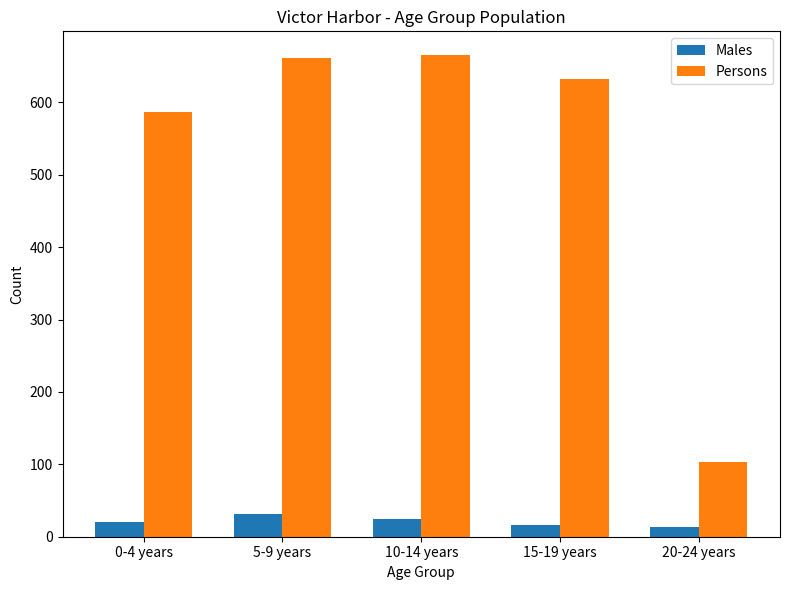

How many bars are there in each group?

2